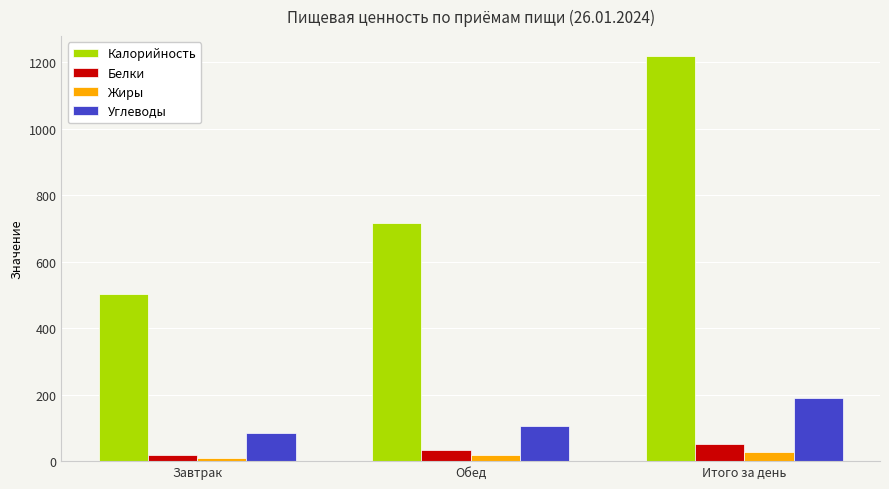

What is the value of the Углеводы bar at the 3rd from the left?

190.4